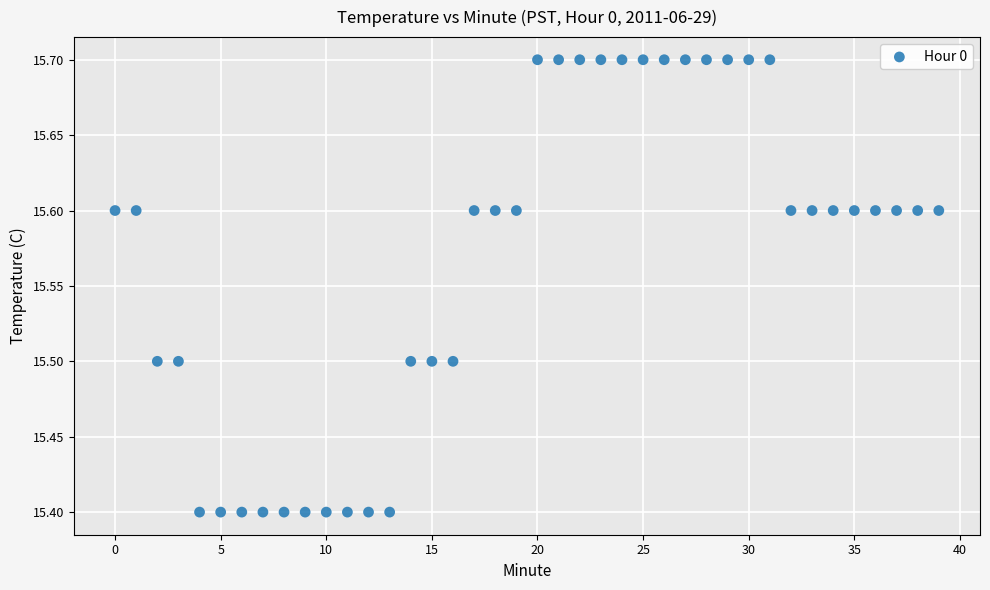

What is the range of Y values (max minus min)?

0.3